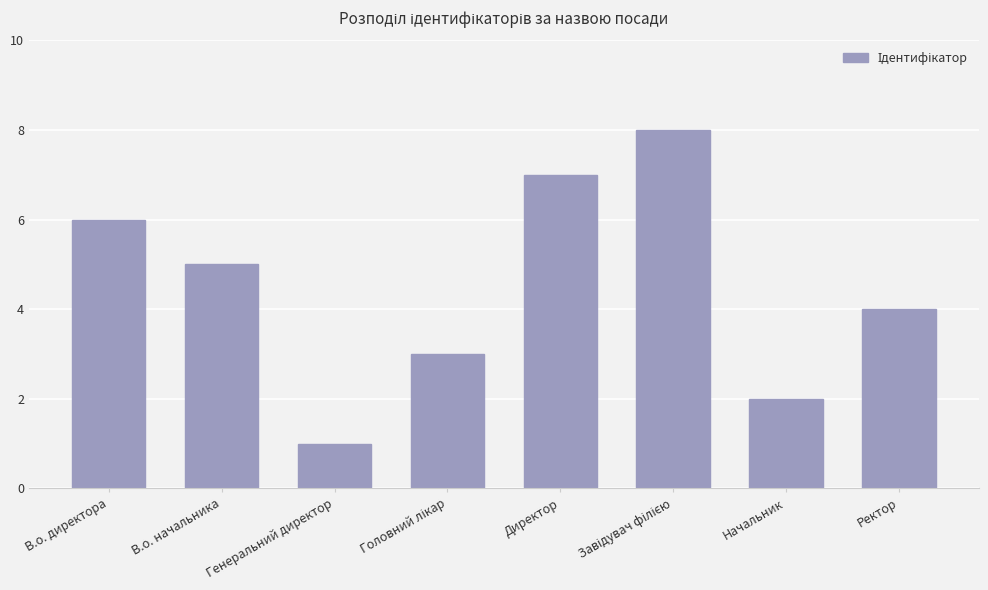

Reading right to left, list all the values displayed in this chart.

4	2	8	7	3	1	5	6